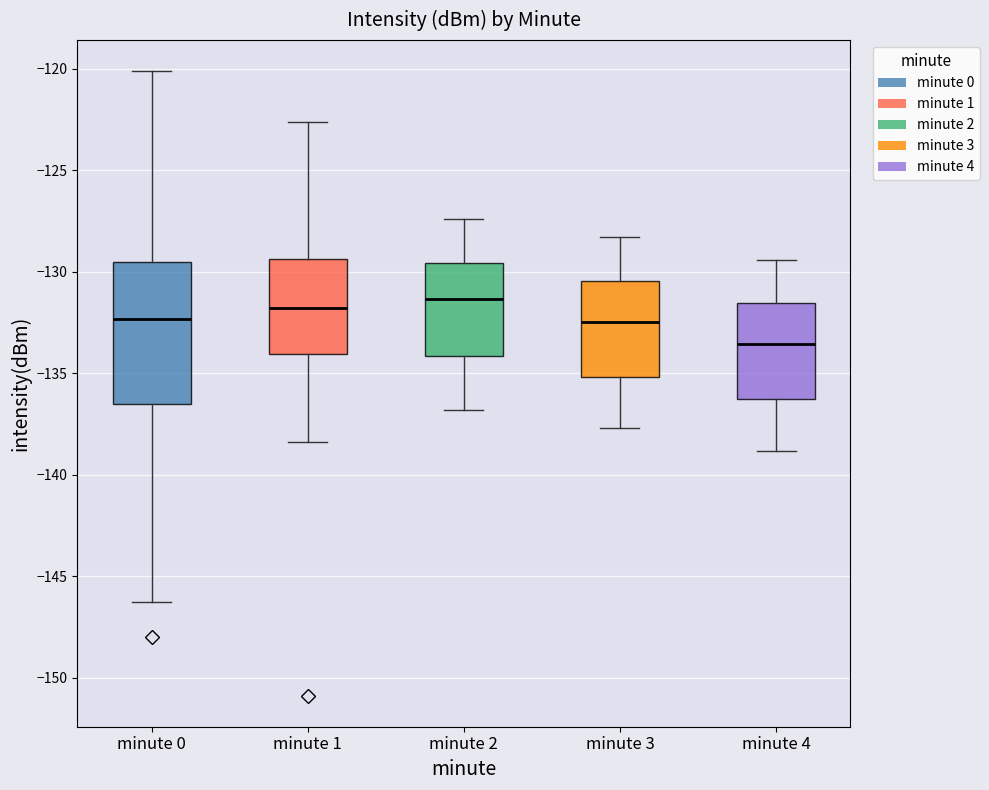

Which box's median line is the lowest?

minute 4